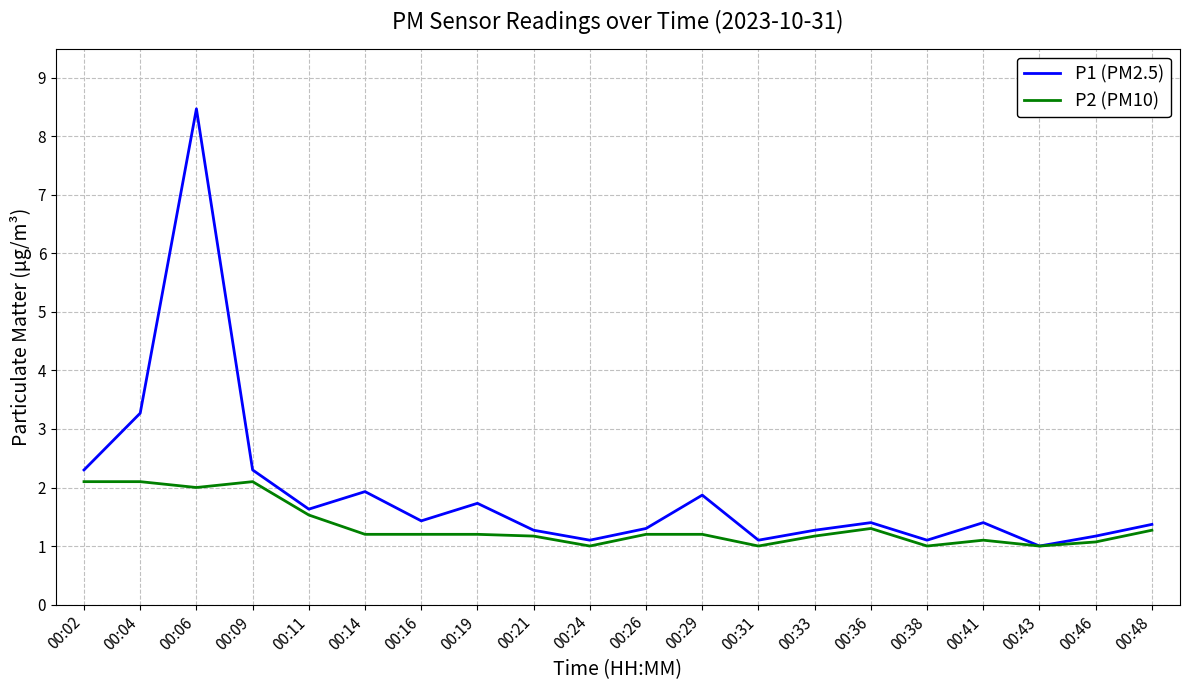

What is the average value of the P1 (PM2.5) series?

1.9